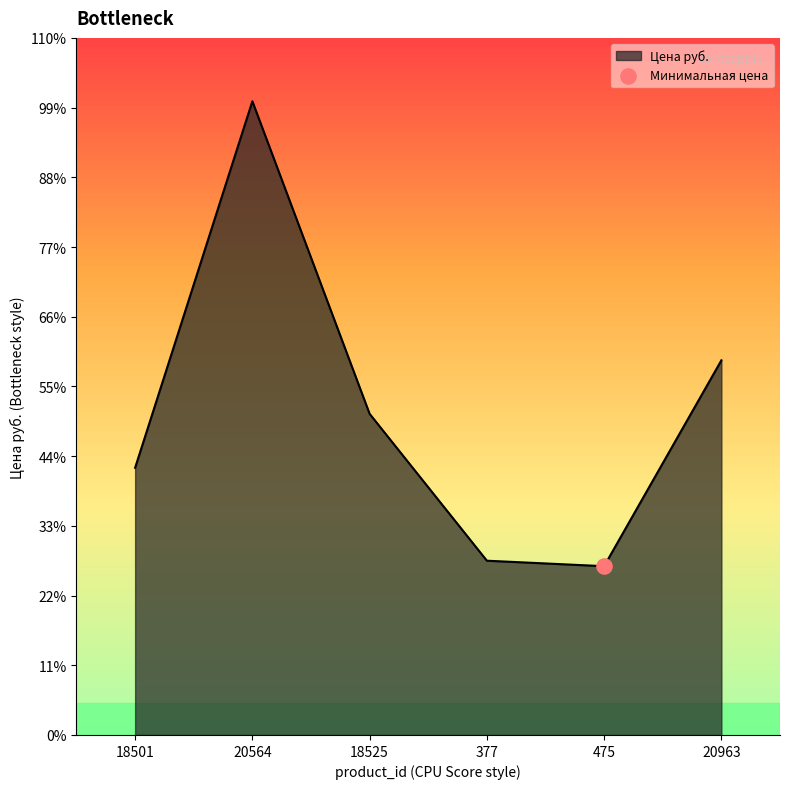

Between 18501 and 377, which is larger?

18501